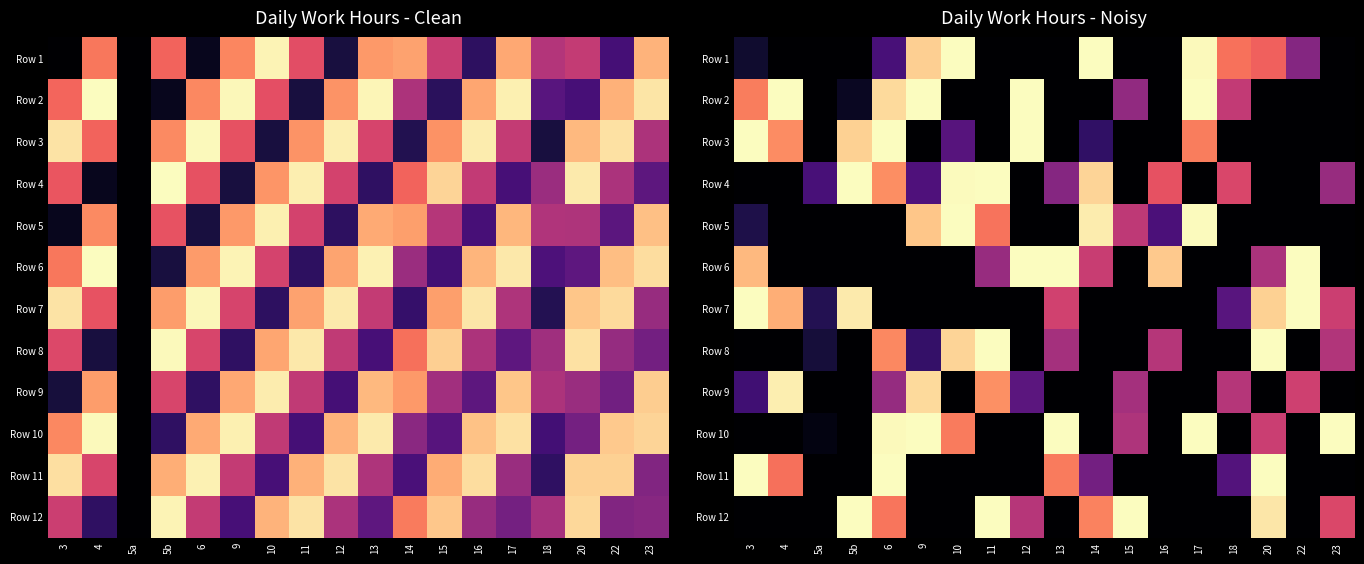

What is the spread (max minus min) of values at 14?

12.0